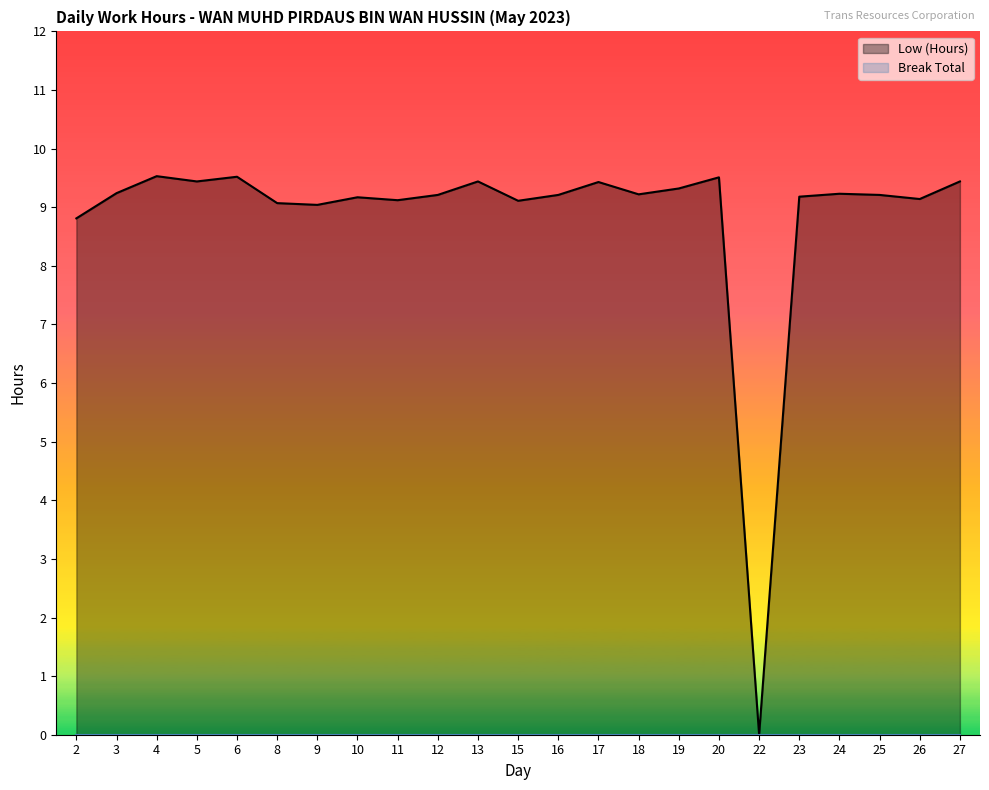

How many points are lower than both their immediate neighbors (excluding endpoints)?

7